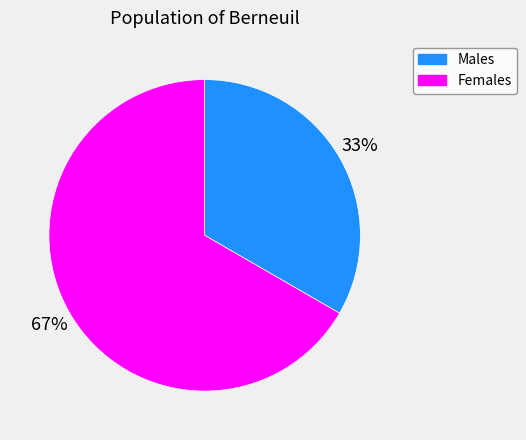

To the nearest percent, what is the average slice percentage?

50%